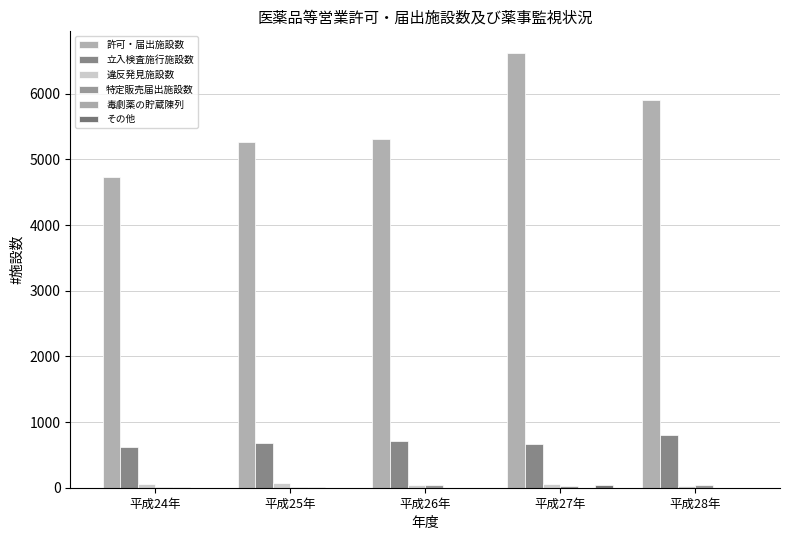

List the series in order of their peak value, highest first.

許可・届出施設数, 立入検査施行施設数, 違反発見施設数, 特定販売届出施設数, その他, 毒劇薬の貯蔵陳列